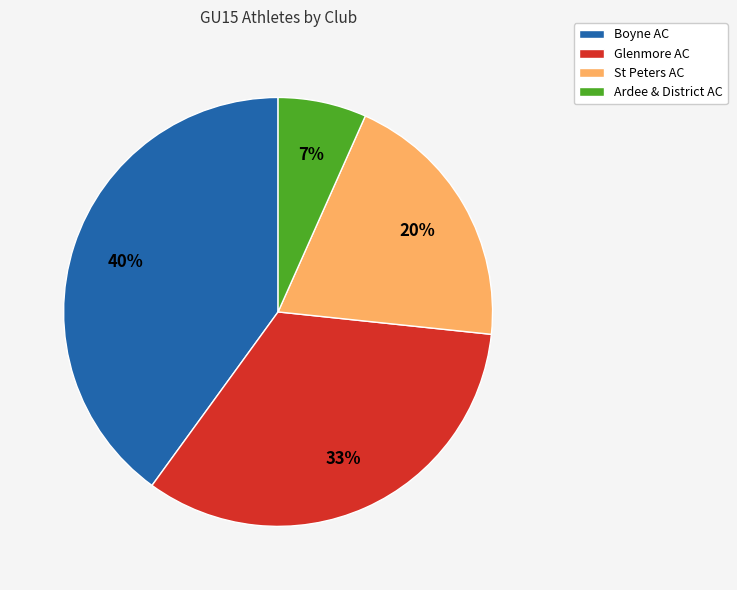

Rank the categories by value from highest to lowest.

Boyne AC, Glenmore AC, St Peters AC, Ardee & District AC